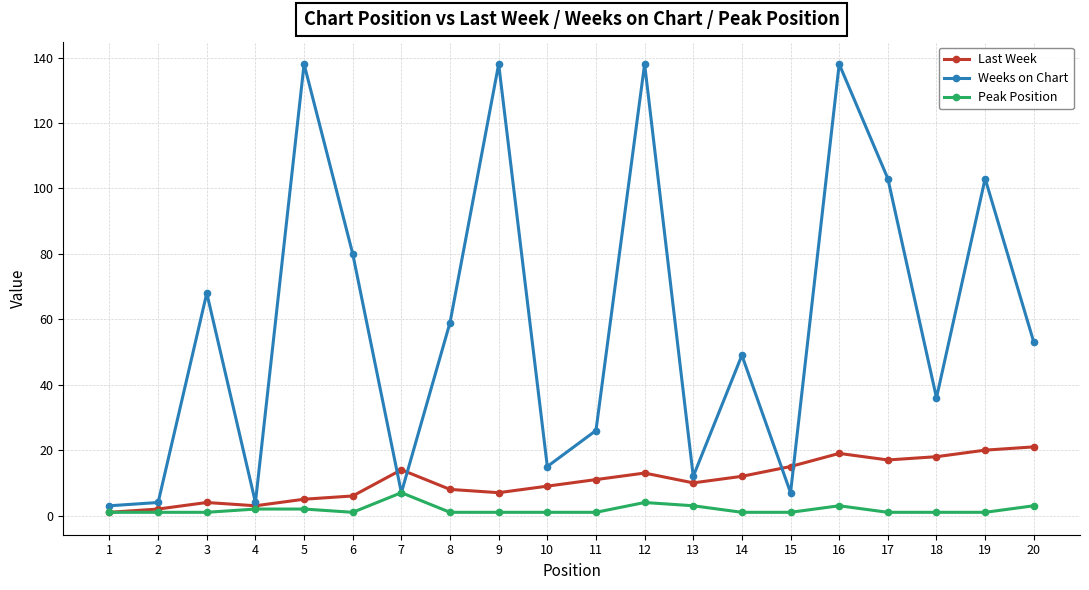

List the series in order of their peak value, highest first.

Weeks on Chart, Last Week, Peak Position